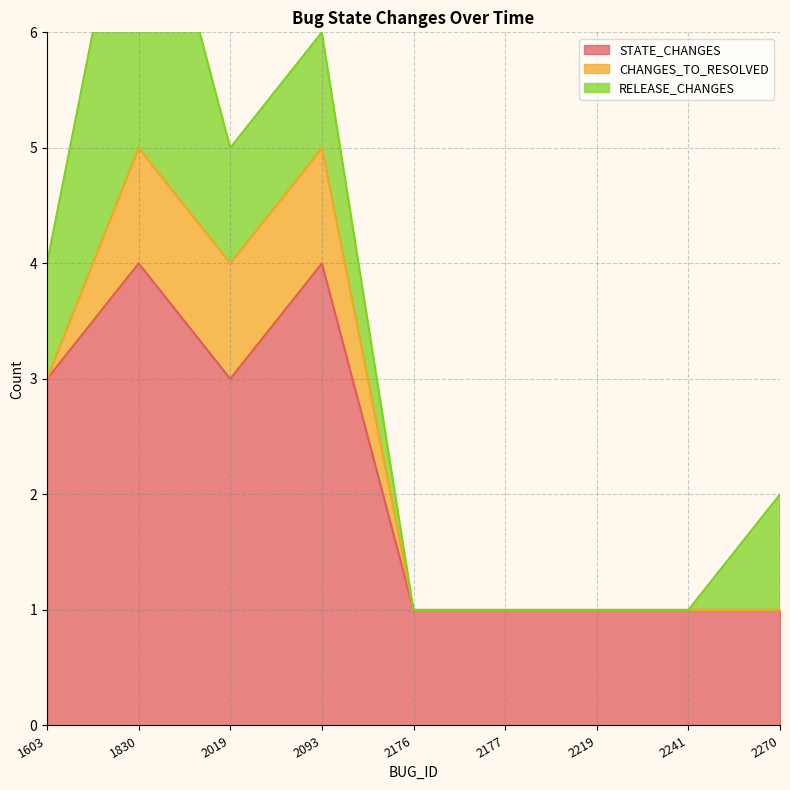

What is the difference between the second highest and second lowest values in the CHANGES_TO_RESOLVED series?

1